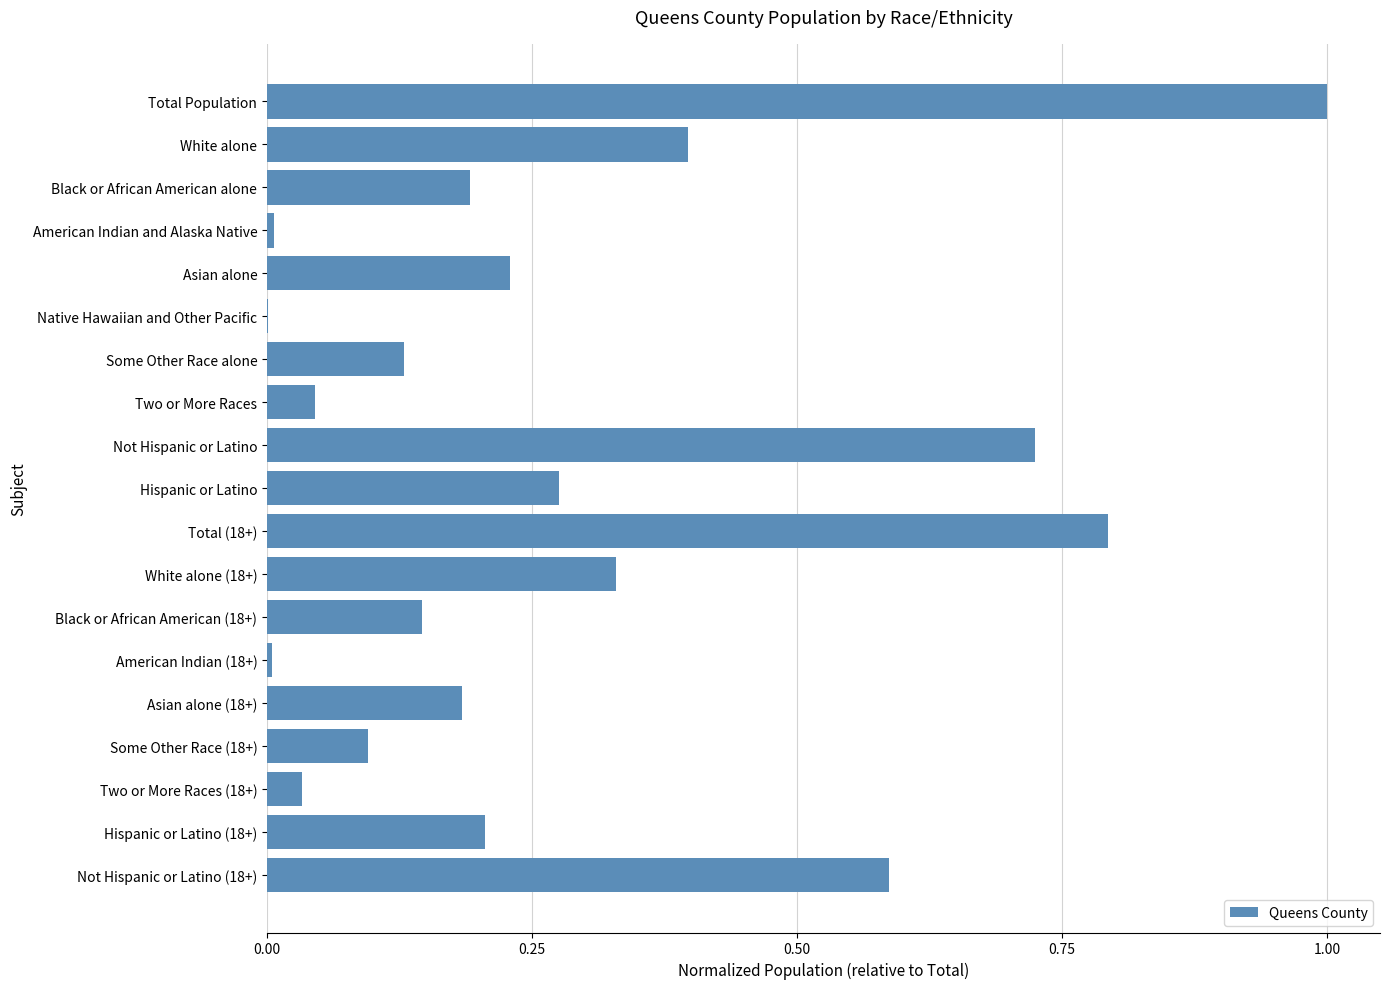

Is it true that the value at Some Other Race alone is 0.0?

False